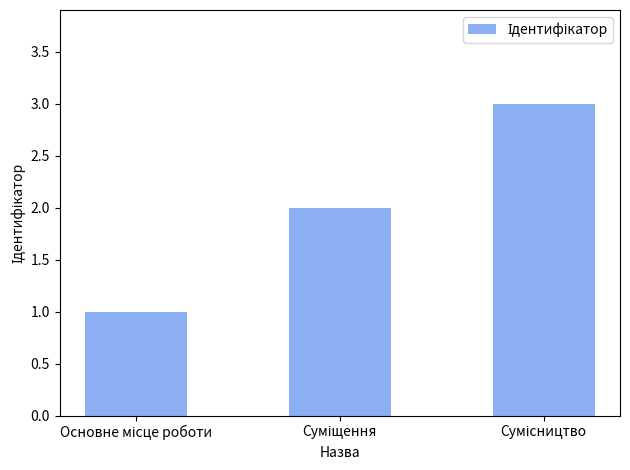

What is the sum of all values?

6